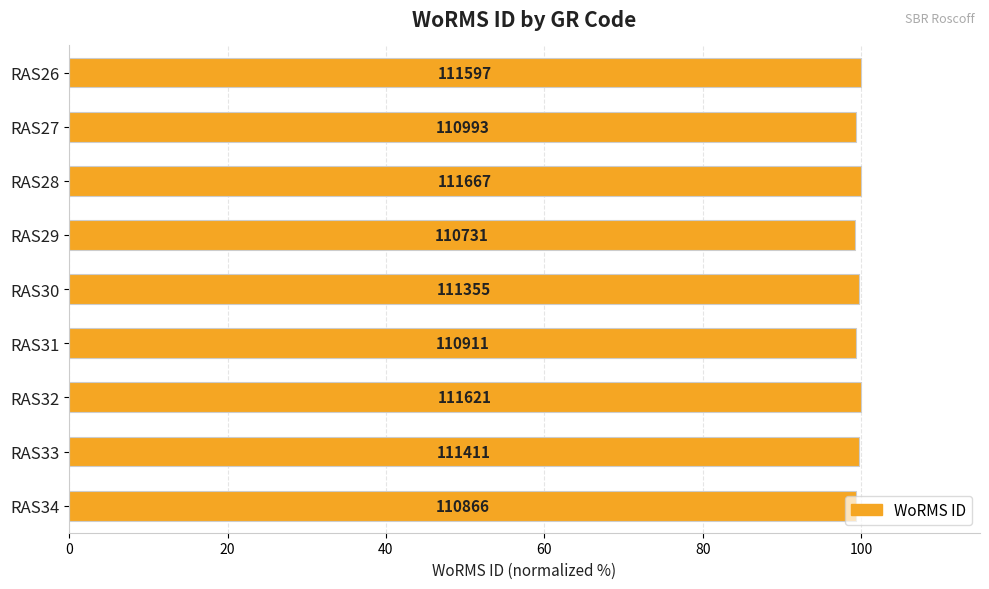

What is the average value?

99.6